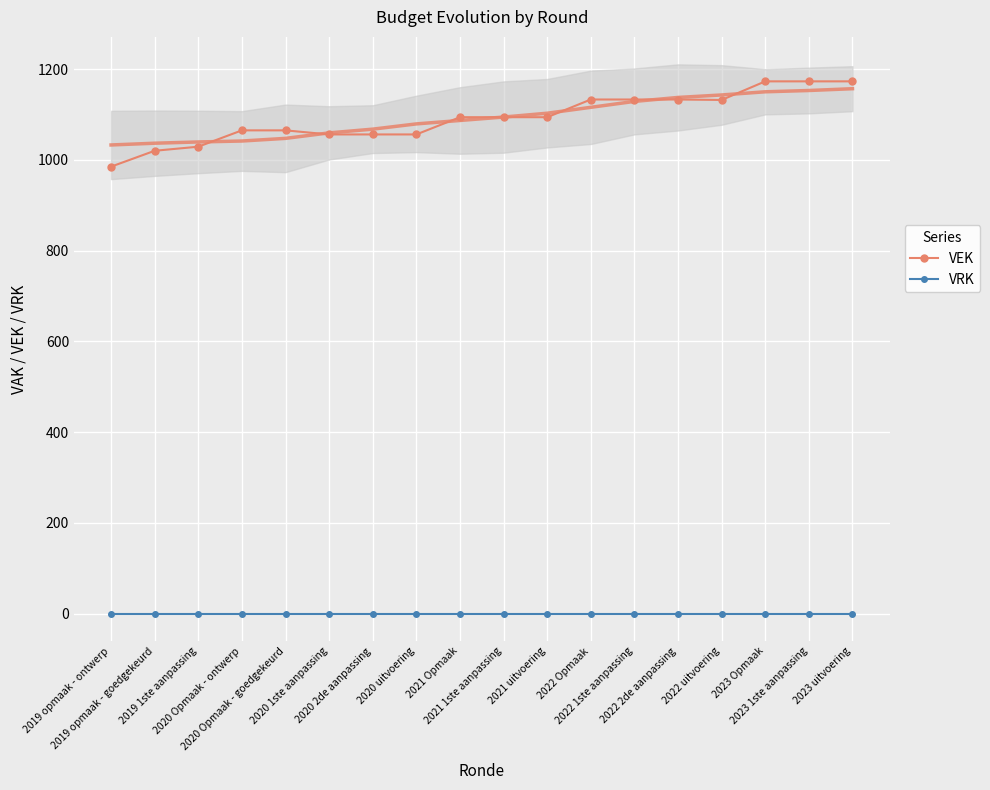

The VRK series shows 0 at 2022 Opmaak. True or false?

True